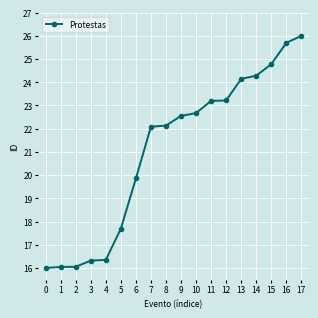

At which category does the chart reach its peak across all series?

17